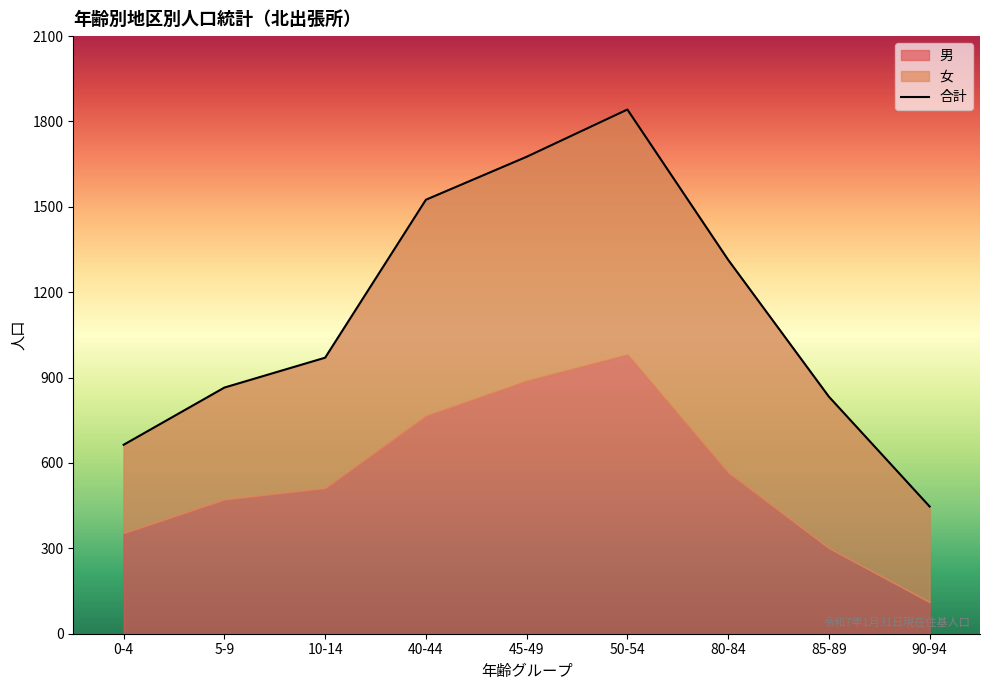

What is the minimum value shown in the chart?

111